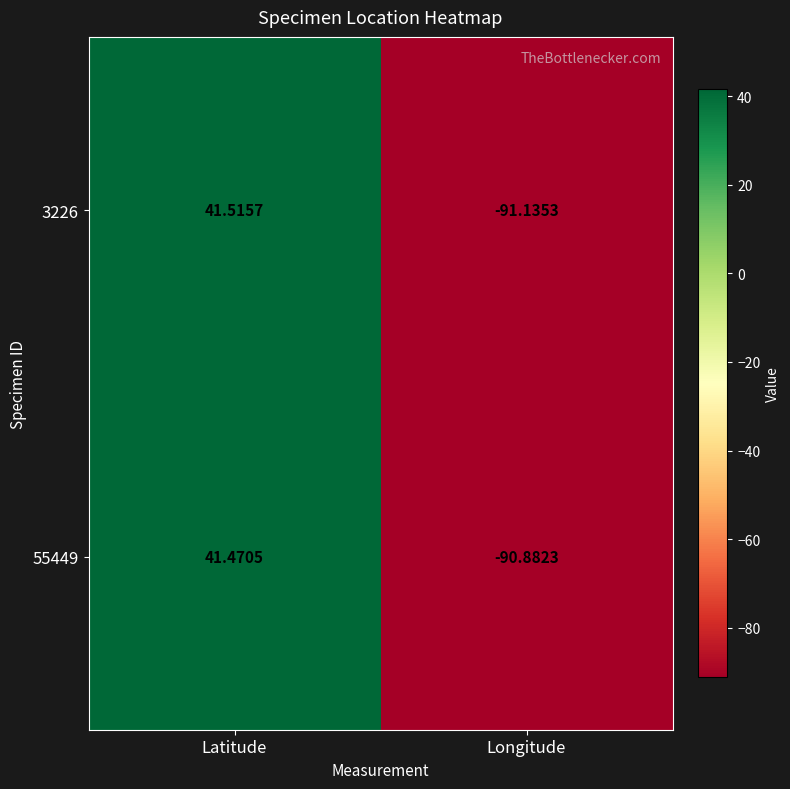

Count the number of categories in the chart.

2